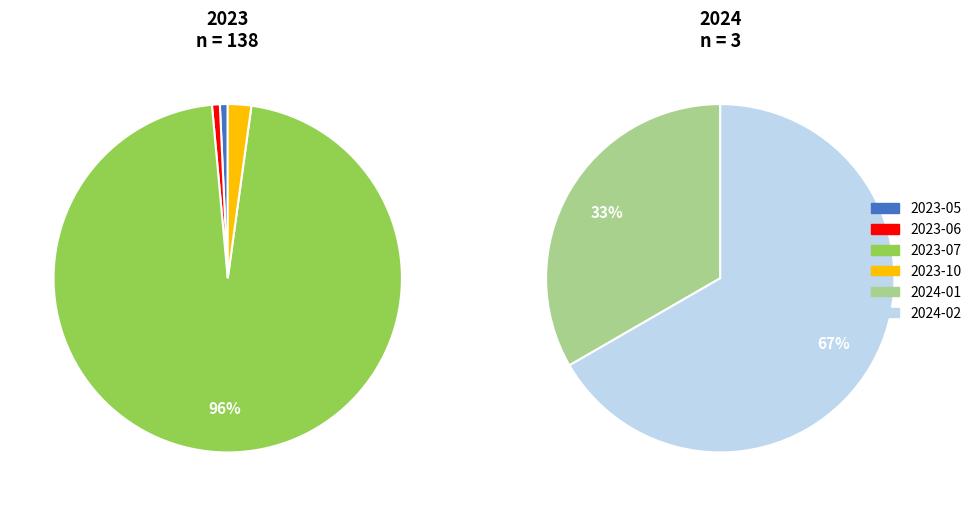

Which has a higher value, 2023-11 or 2023-07?

2023-07